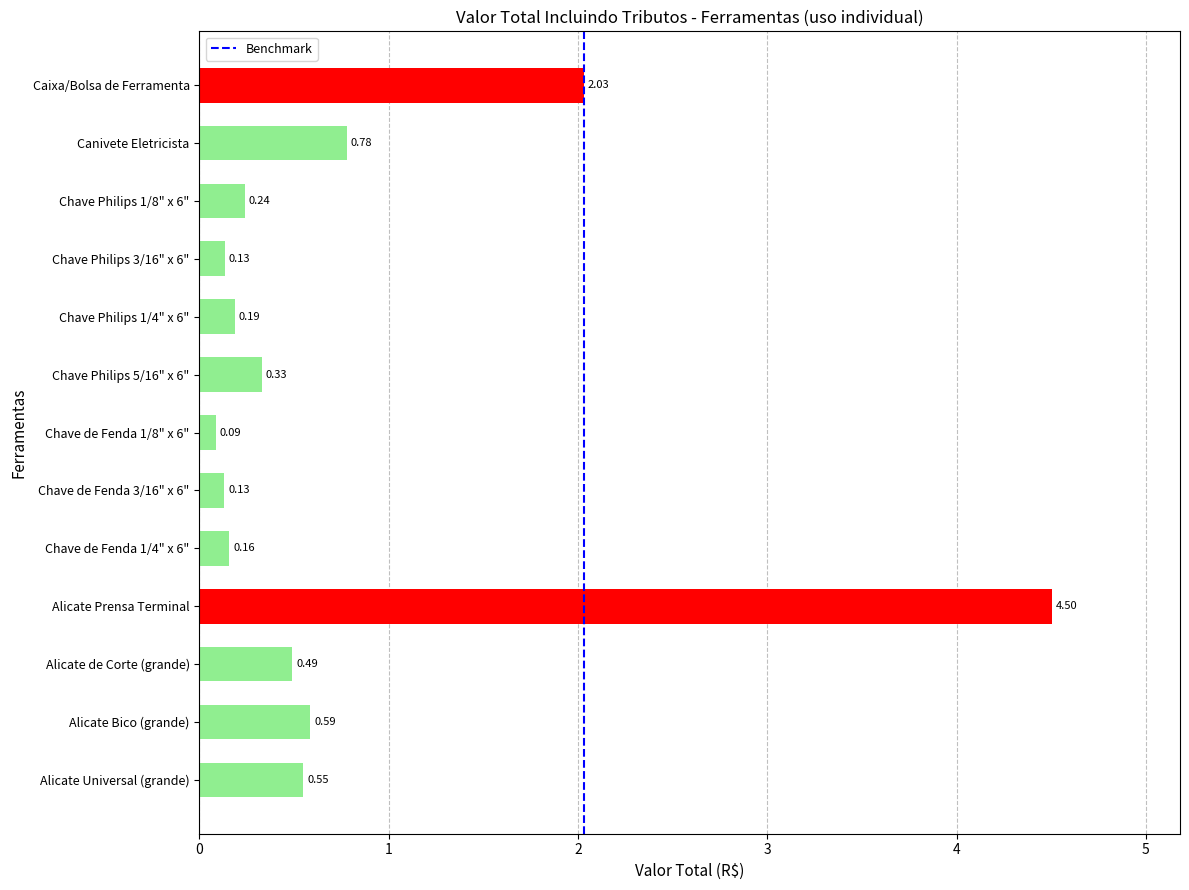

What is the change in value from Alicate Universal (grande) to Chave de Fenda 1/4" x 6"?

-0.4